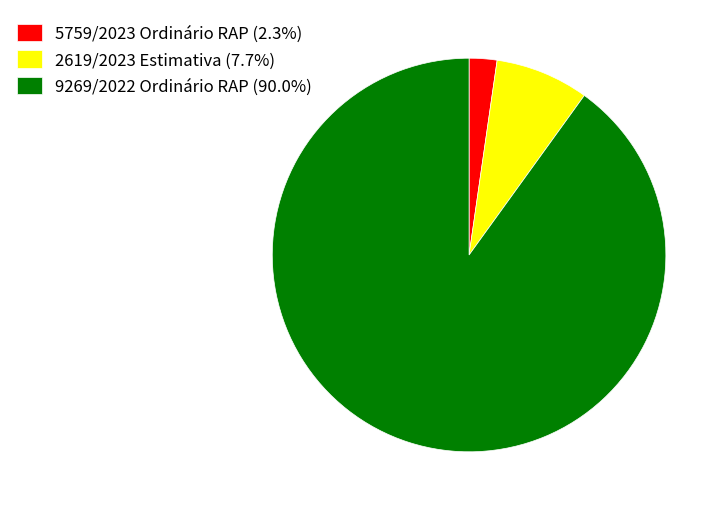

Is the sum of 5759/2023 Ordinário RAP (2.3%) and 9269/2022 Ordinário RAP (90.0%) greater than half?

Yes